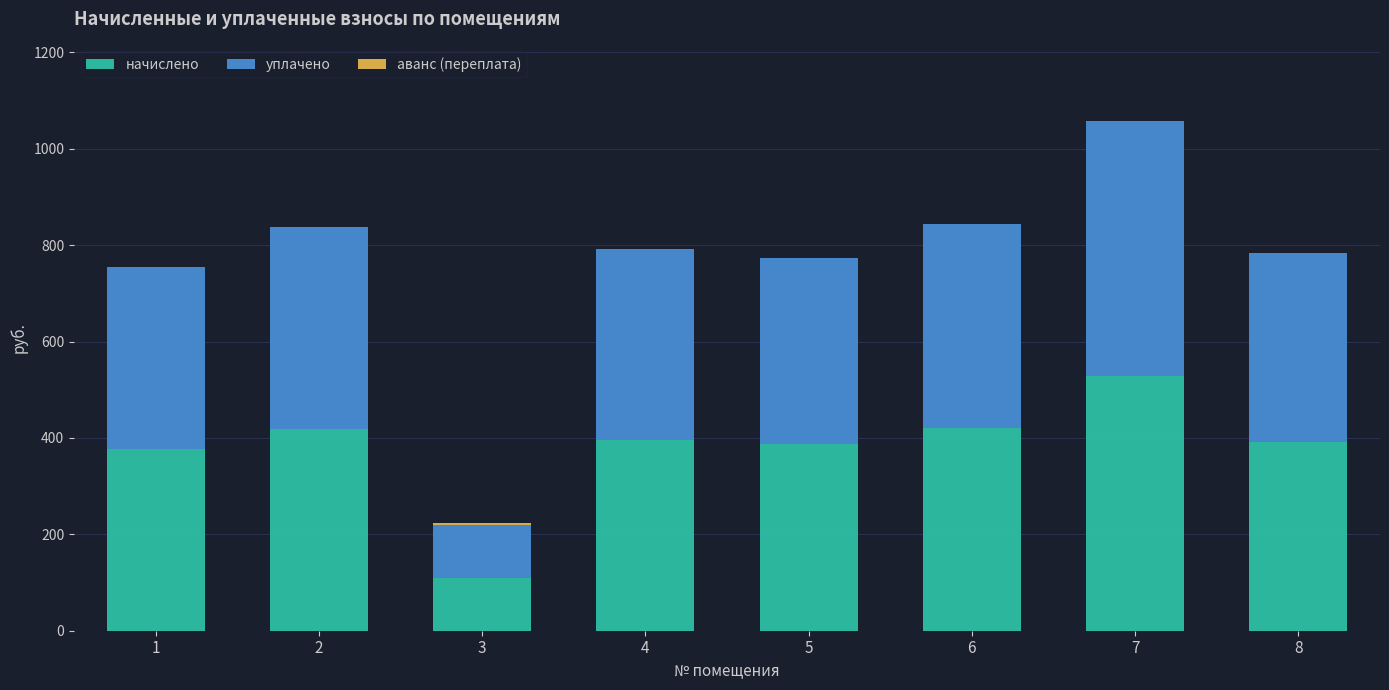

Where does the начислено series first go above 395?

2